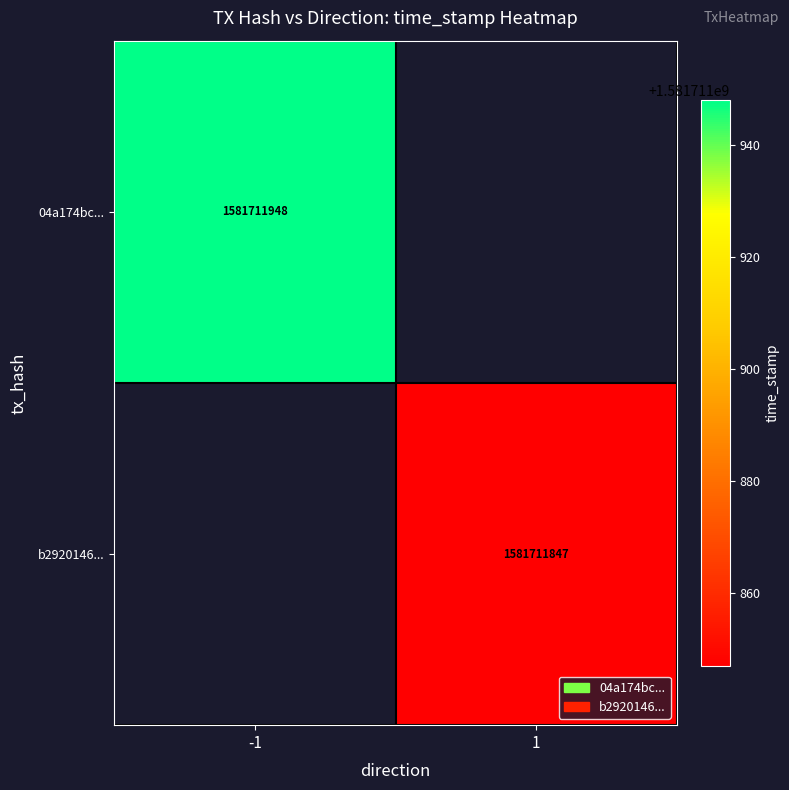

Which series has the largest total across all categories?

04a174bc8462e684a231c5f77407cc9da0c3b75